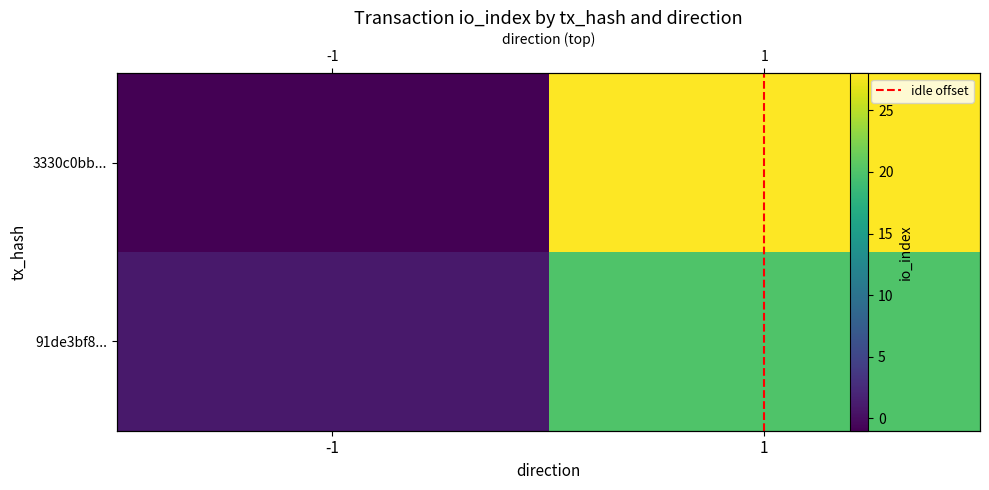

At which category does the chart reach its peak across all series?

1